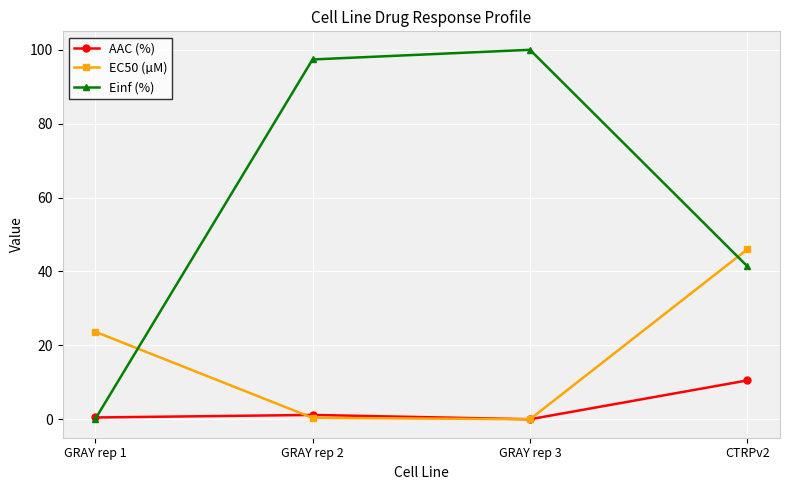

Which label corresponds to the largest value in the chart?

GRAY rep 3